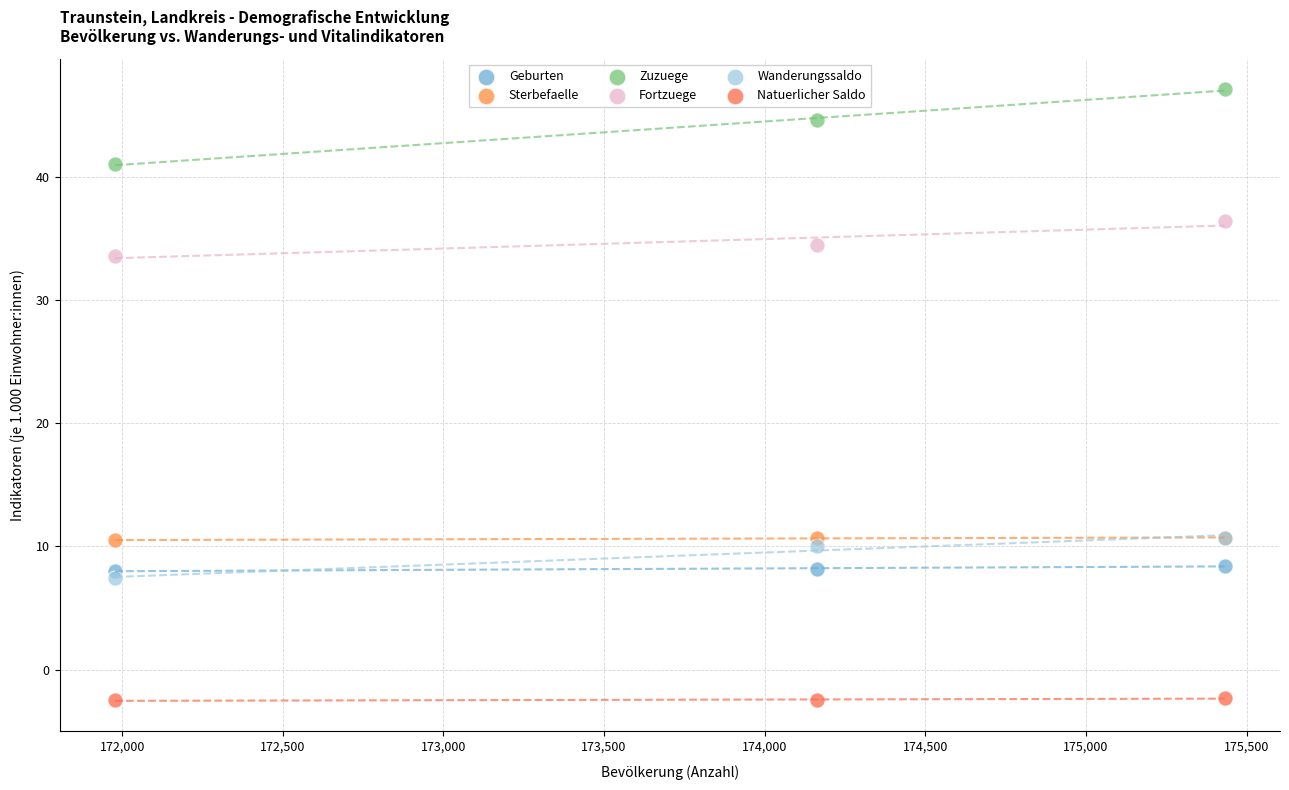

Which series contains the highest Y value?

Zuzuege